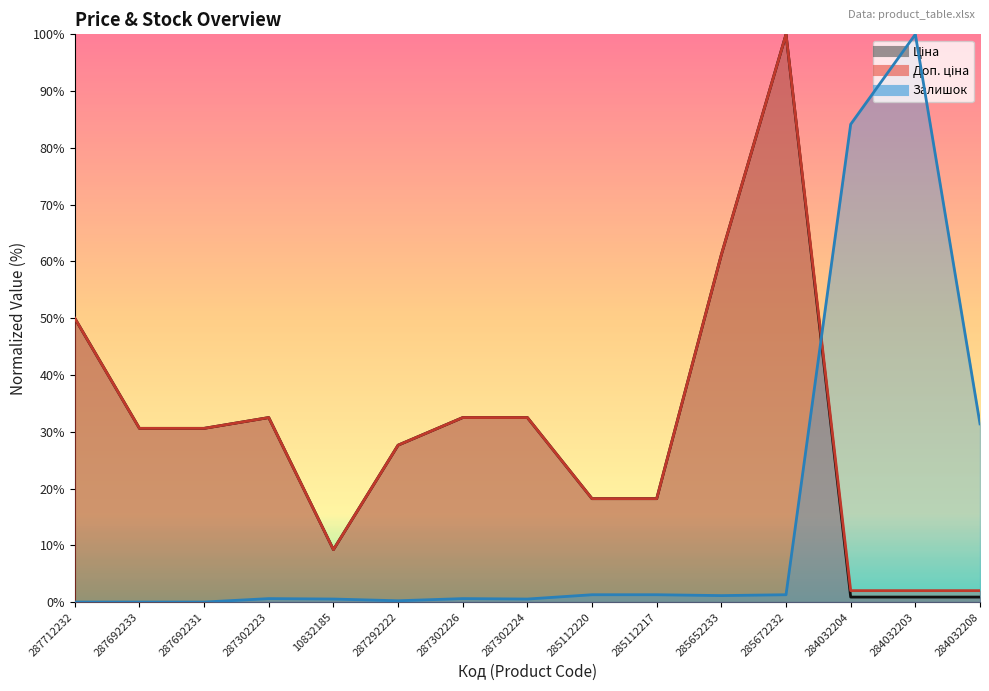

Which series has the widest spread of values?

Залишок